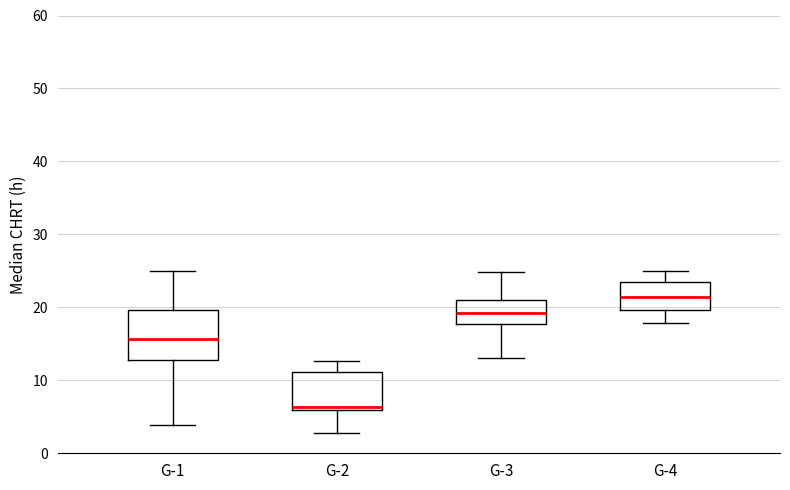

Which box has the highest median line?

G-4